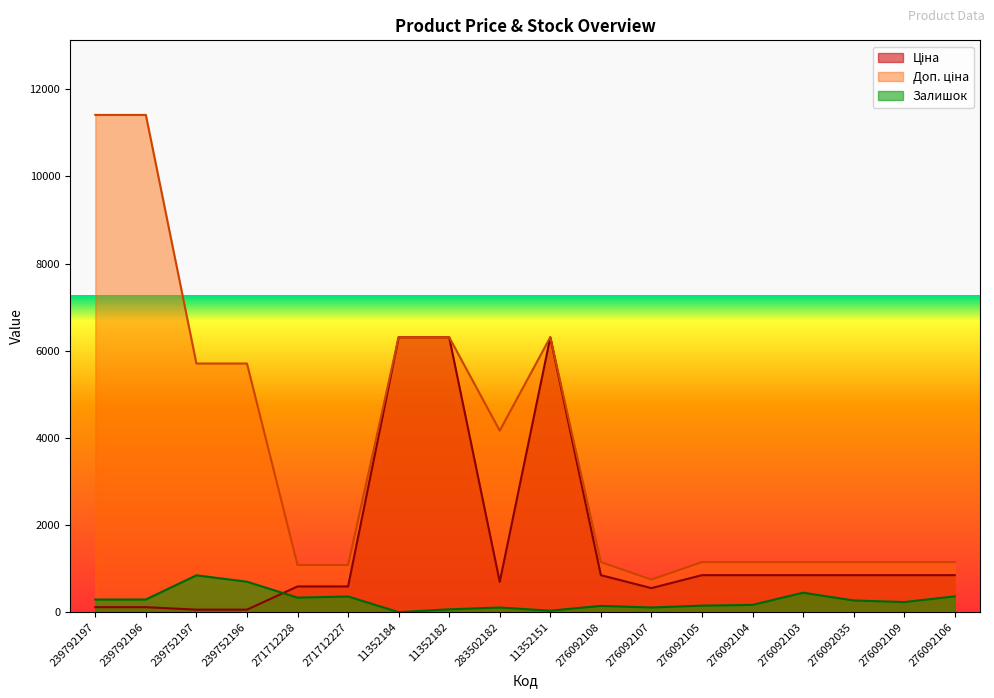

Reading left to right, transcribe all the data shown in this chart.

Ціна: 114.1	114.1	57.0	57.0	589.9	589.9	6308.8	6308.8	694.3	6308.8	848.4	551.5	848.4	848.4	848.4	848.4	848.4	848.4
Доп. ціна: 11410.0	11410.0	5705.0	5705.0	1081.7	1081.7	6308.8	6308.8	4165.6	6308.8	1149.7	747.0	1149.7	1149.7	1149.7	1149.7	1149.7	1149.7
Залишок: 289.0	290.0	845.0	698.0	333.0	359.0	0.0	65.0	106.0	33.0	144.0	107.0	149.0	167.0	446.0	268.0	231.0	362.0